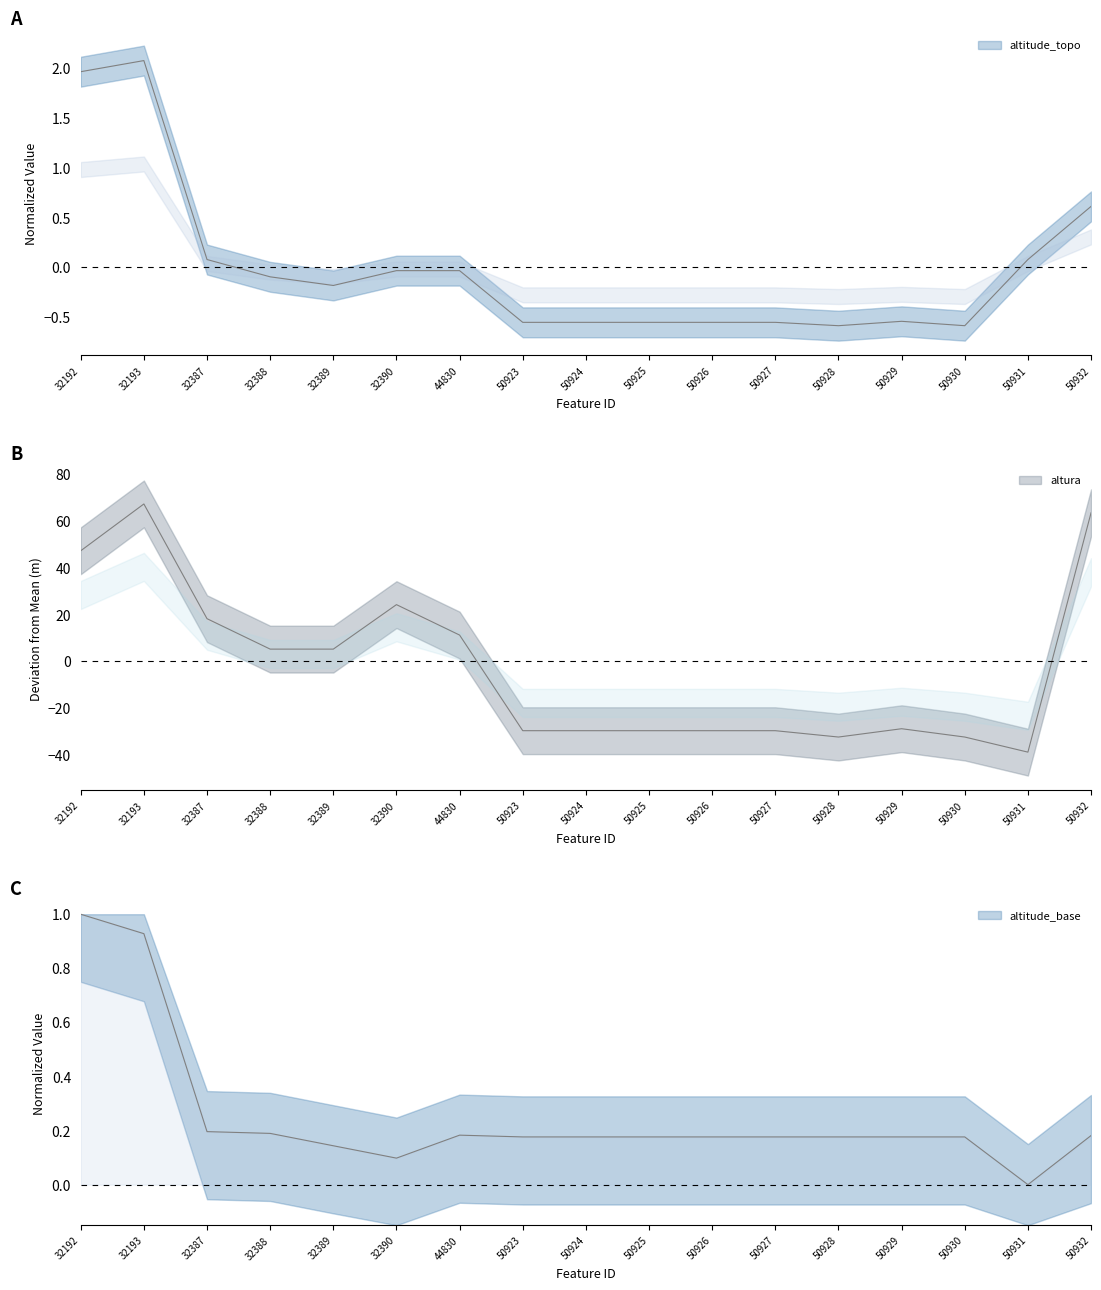

Which series changed the most between 50924 and 50929?

altura